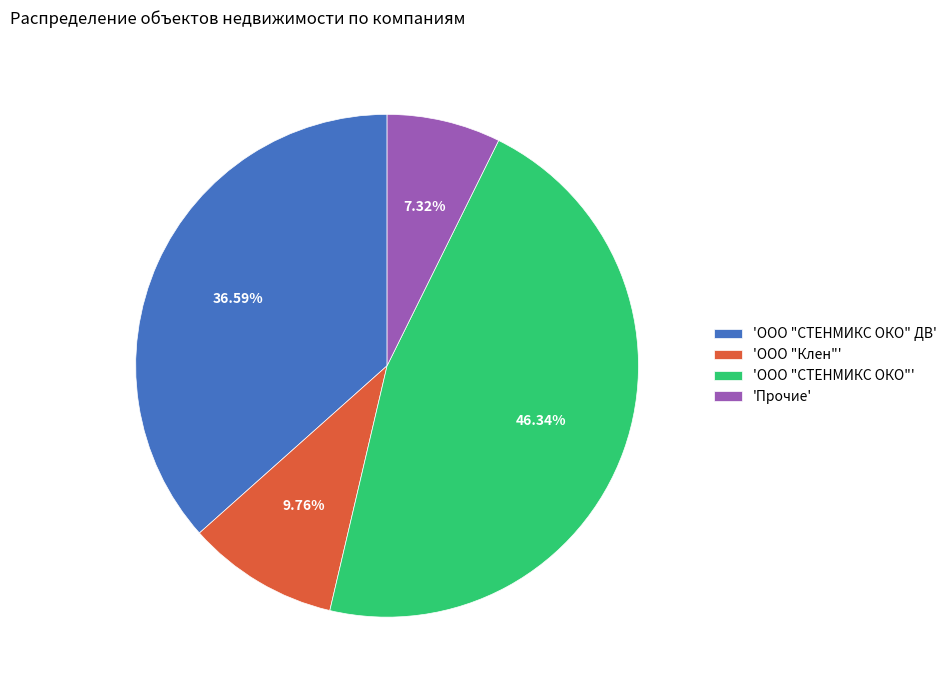

Does 'ООО "Клен"' account for over 50% of the chart?

No